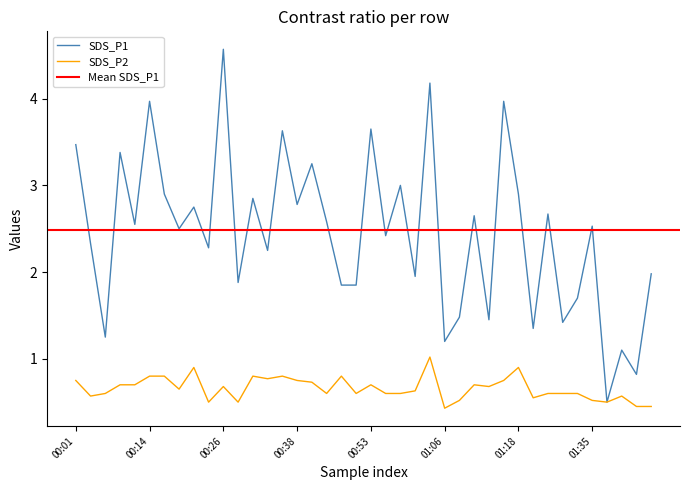

The value of SDS_P2 at 00:58 is 0.6. True or false?

True